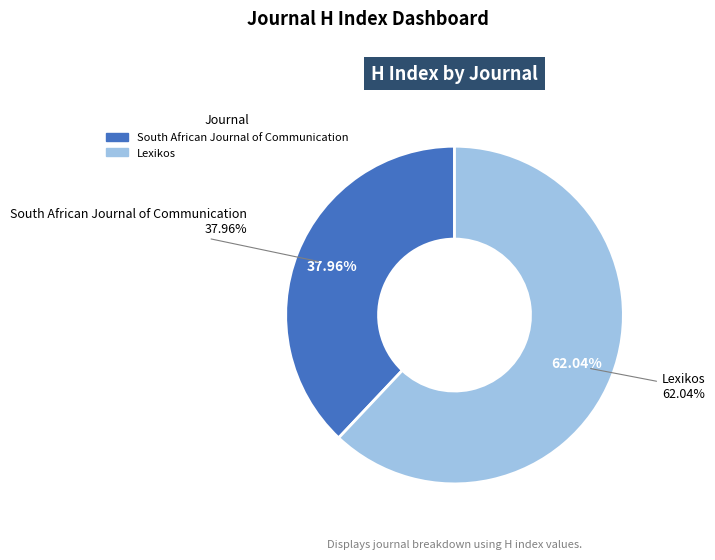

How many slices are in this pie chart?

2